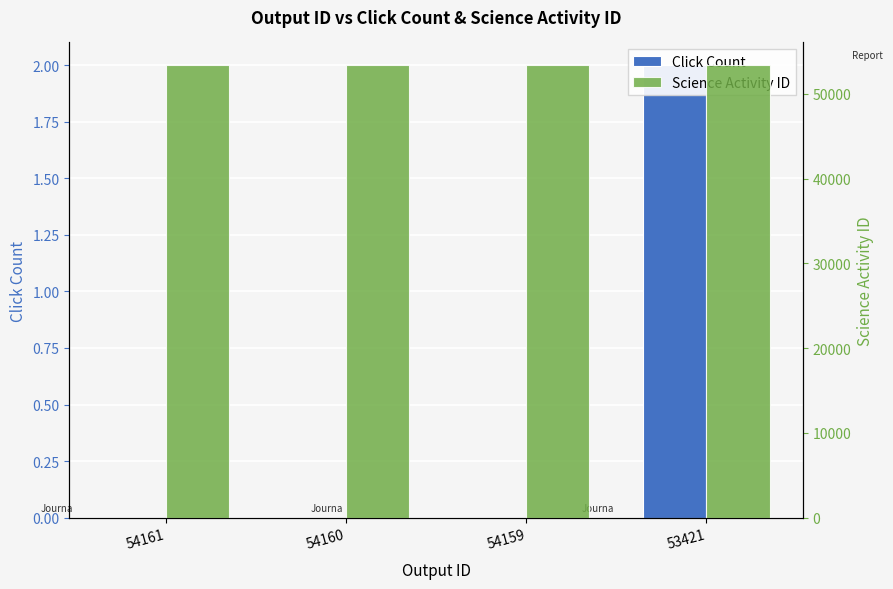

How many categories are shown in the chart?

4